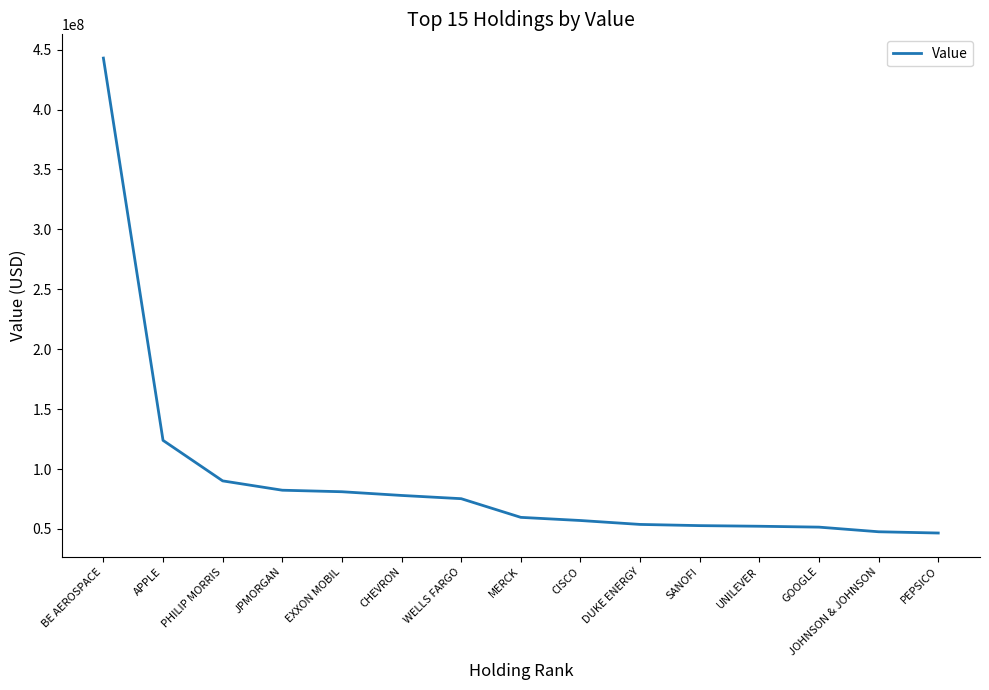

What is the difference between the values at JPMORGAN and PEPSICO?

35724000